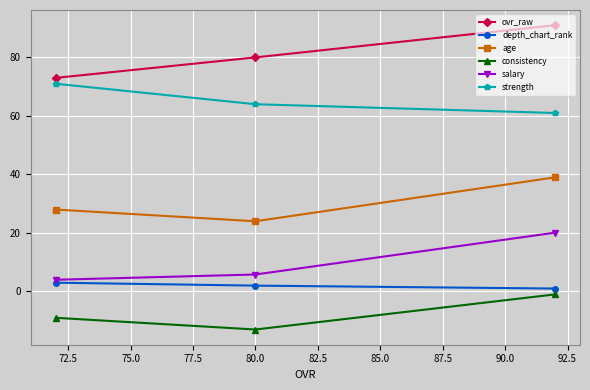

What is the difference between the maximum and minimum values in the ovr_raw series?

18.0